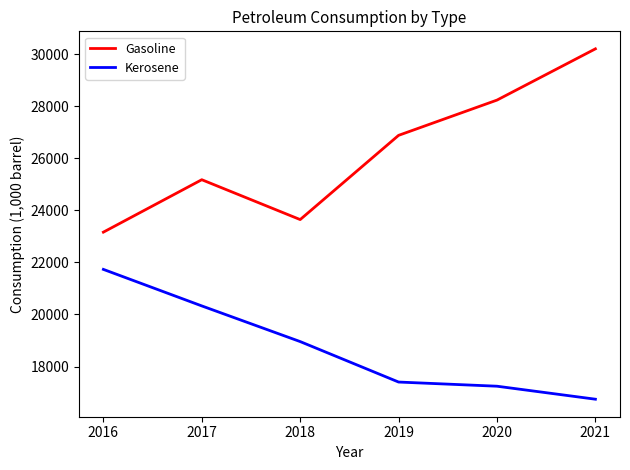

Between 2018 and 2020, which series saw the biggest shift?

Gasoline